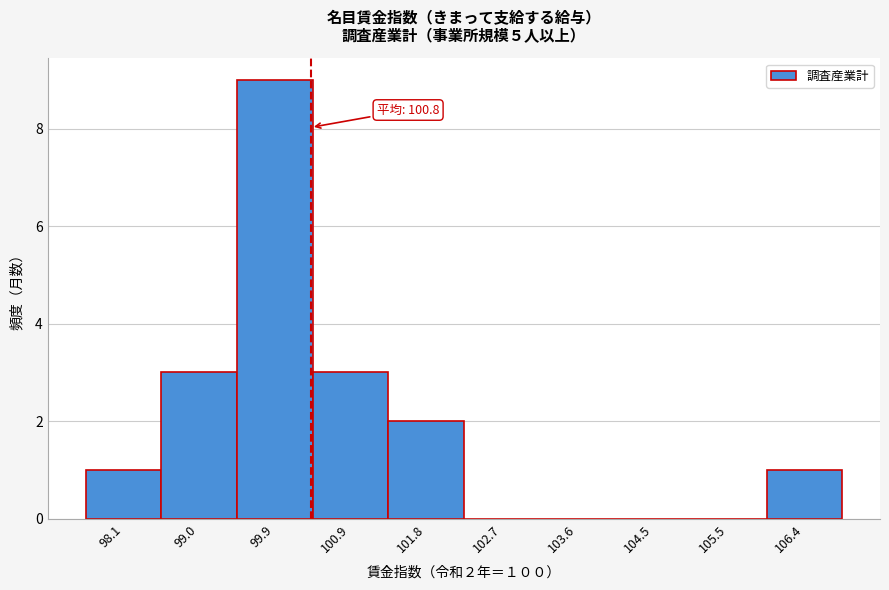

Reading right to left, transcribe all the data shown in this chart.

106.4=1	105.5=0	104.5=0	103.6=0	102.7=0	101.8=2	100.9=3	99.9=9	99.0=3	98.1=1